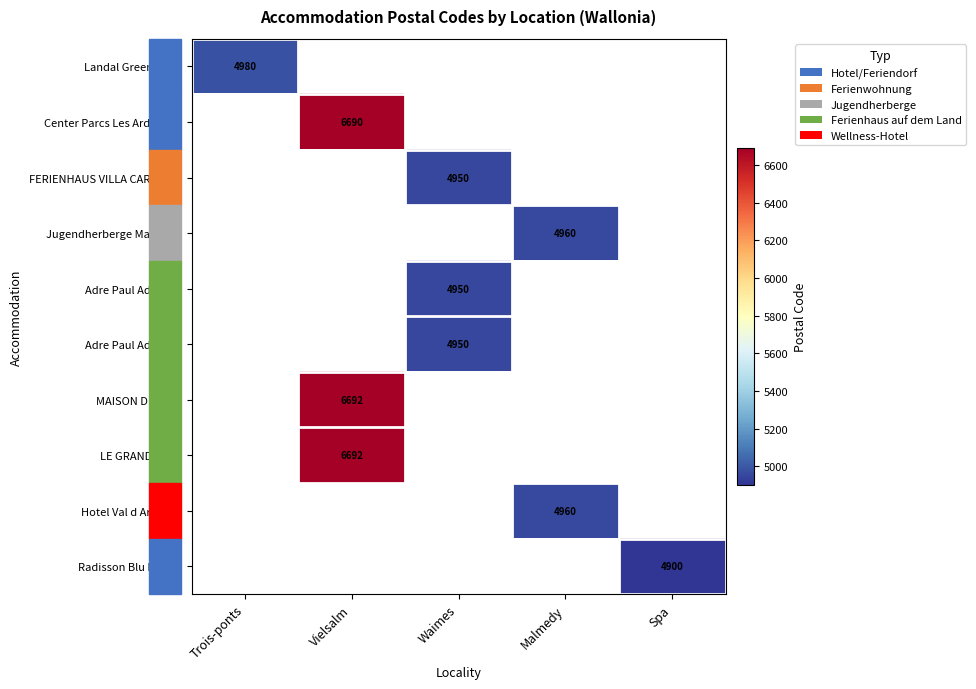

Is the value of Landal GreenParks at Spa greater than the value of Adre Paul Adele 4P at Vielsalm?

No